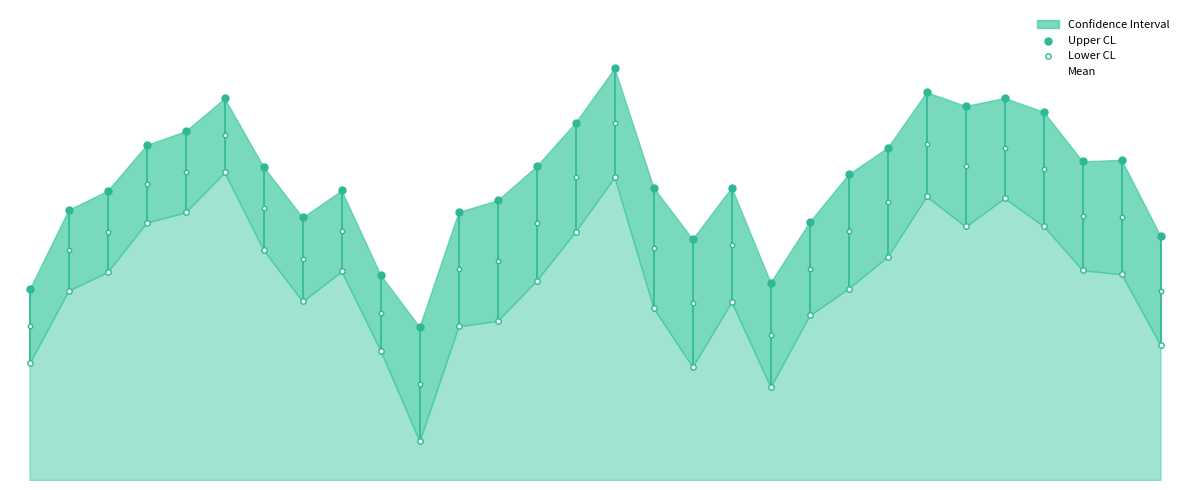

At which category is the sum across all series the highest?

15